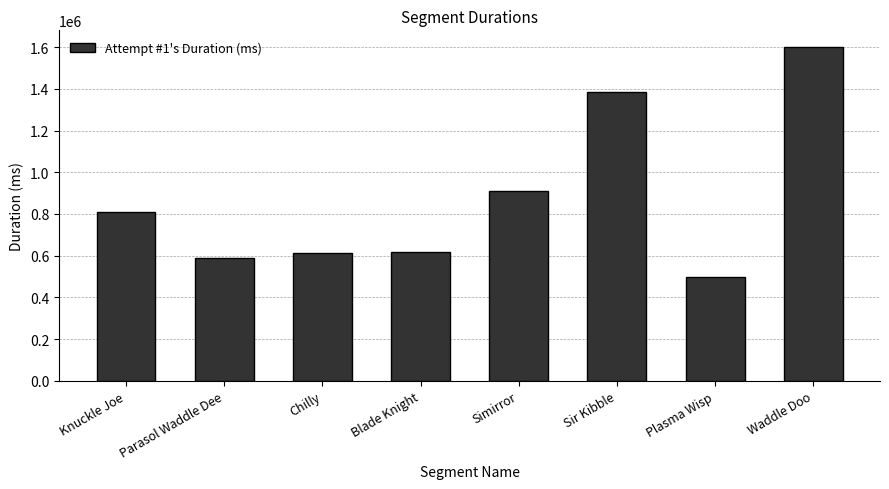

What is the difference between the values at Knuckle Joe and Blade Knight?

192734